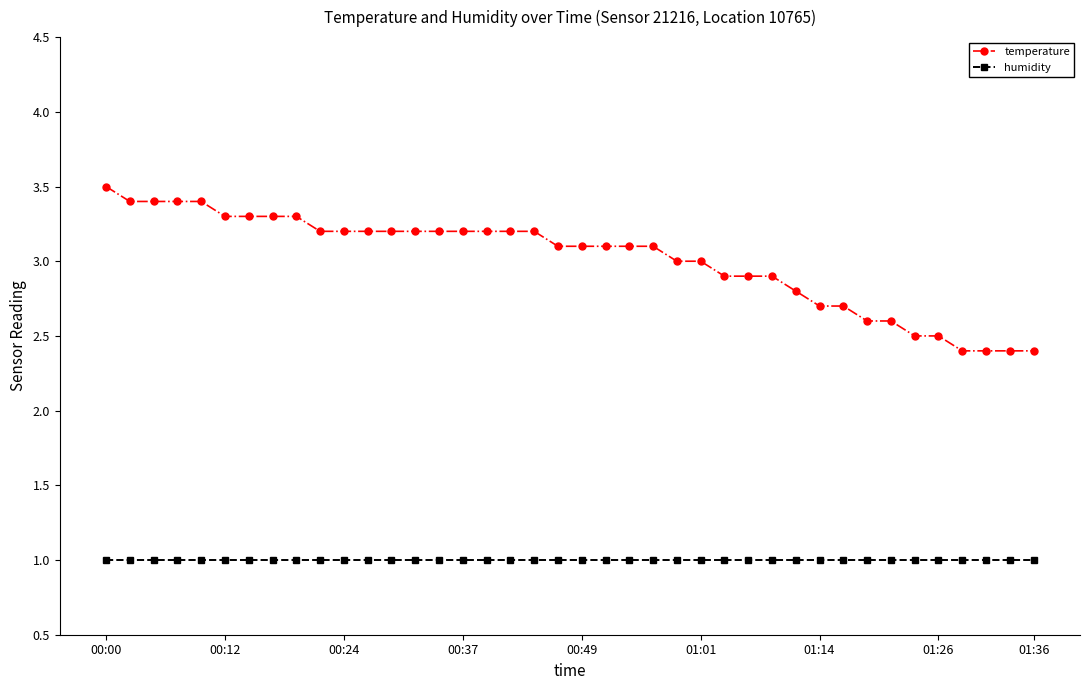

What is the difference between the maximum and minimum values in the temperature series?

1.1